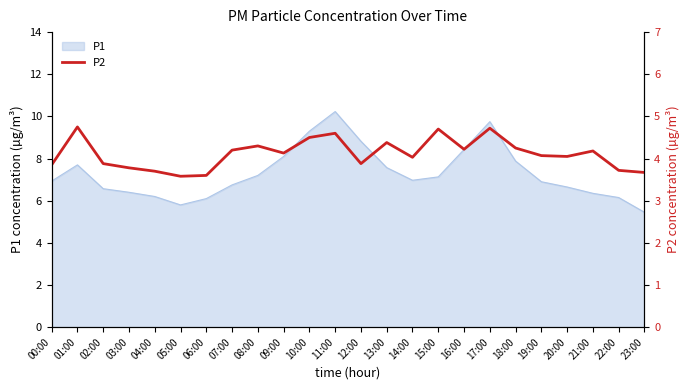

The chart shows a value of 1.0 at 13:00. True or false?

False